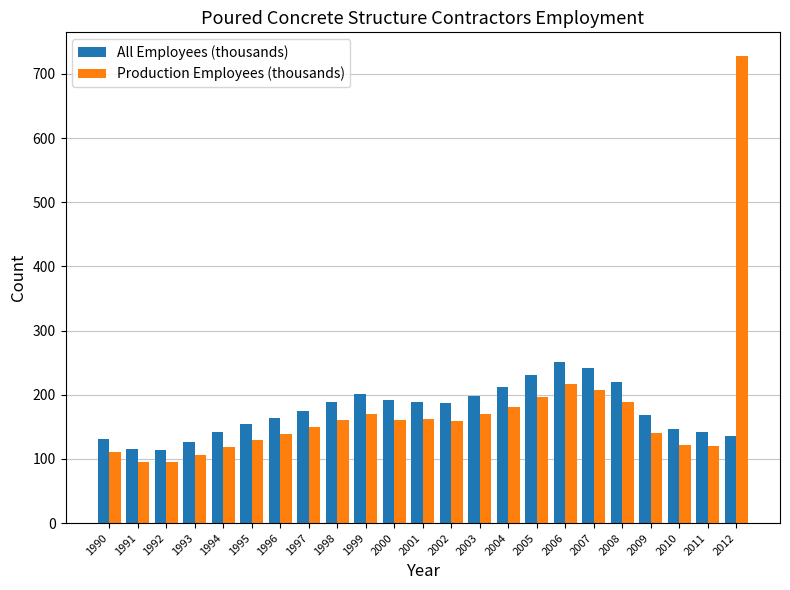

Which series has the widest spread of values?

Production Employees (thousands)